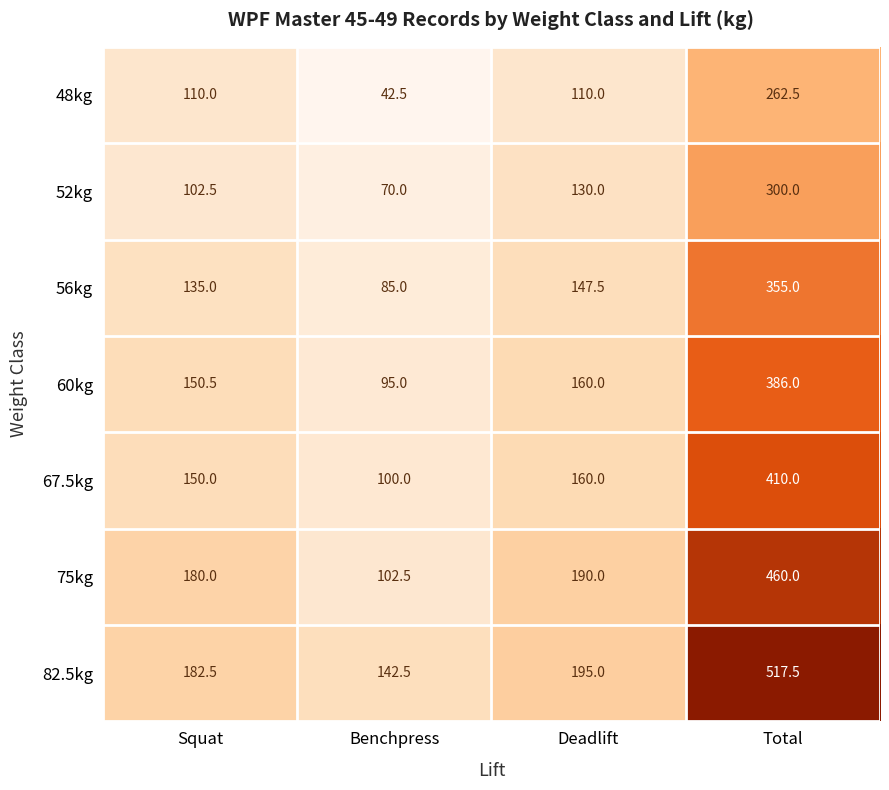

Rank the series by their maximum value, from lowest to highest.

48kg, 52kg, 56kg, 60kg, 67.5kg, 75kg, 82.5kg